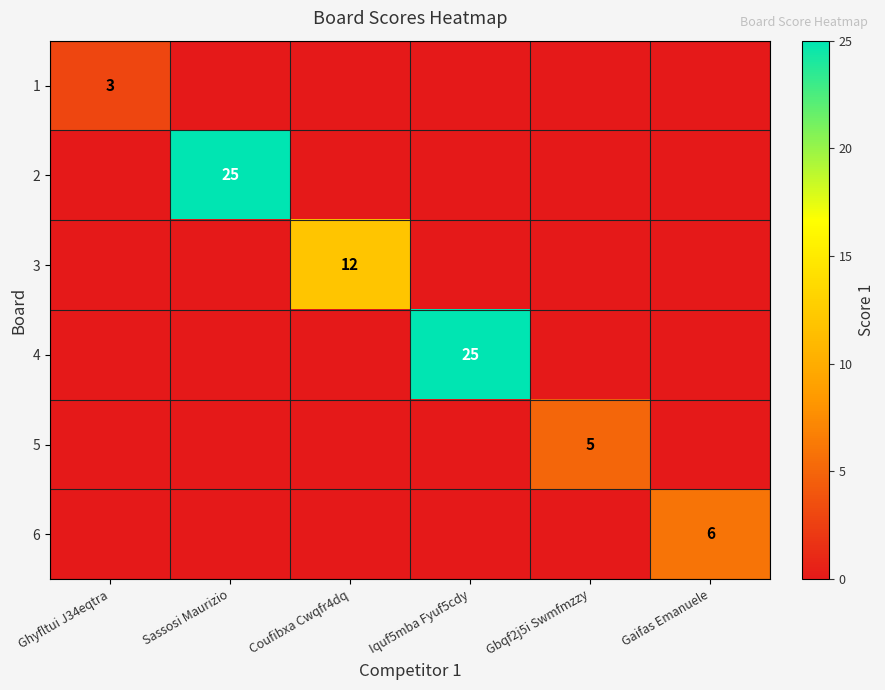

At how many categories does at least one series exceed 20?

2